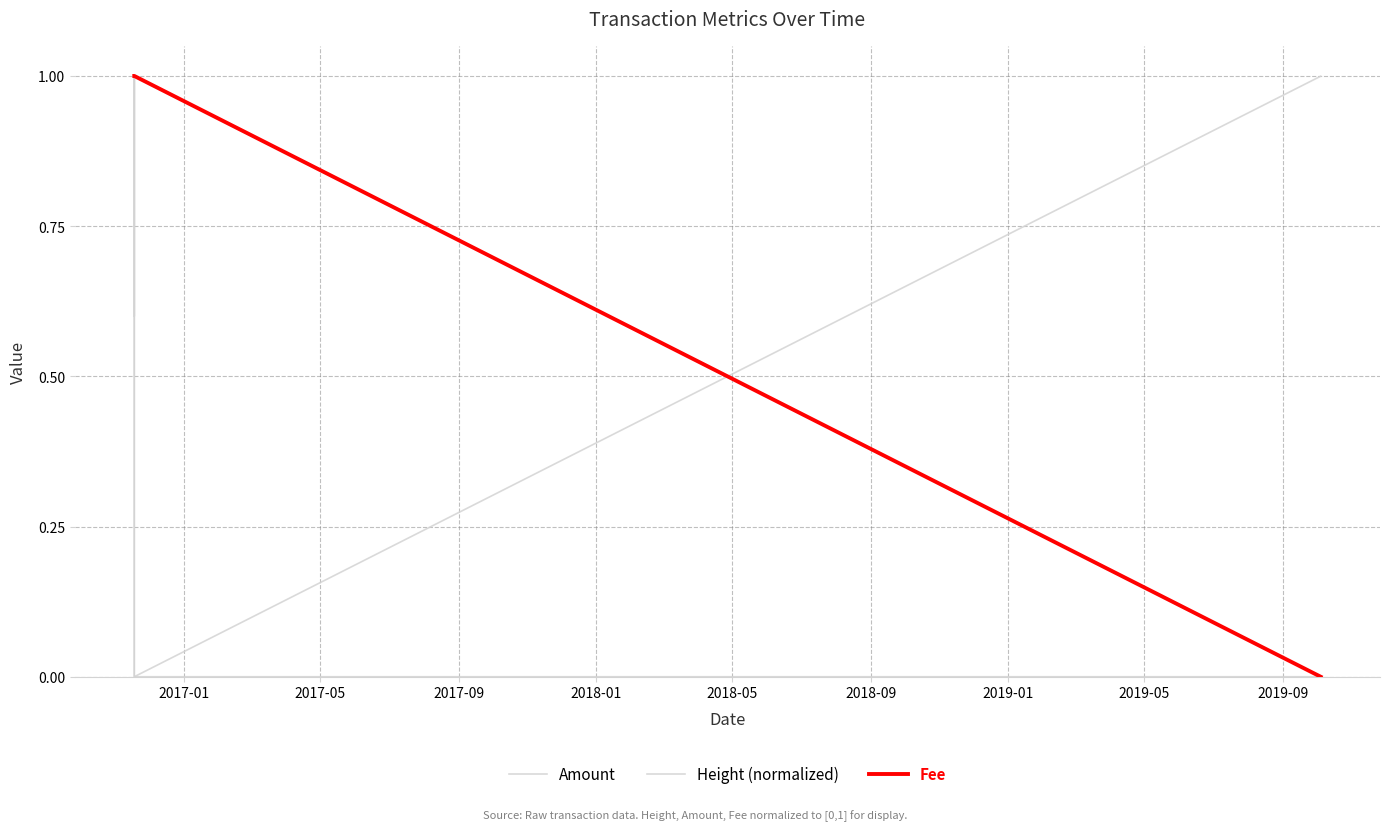

True or false: Height (normalized) and Amount intersect in this chart.

False